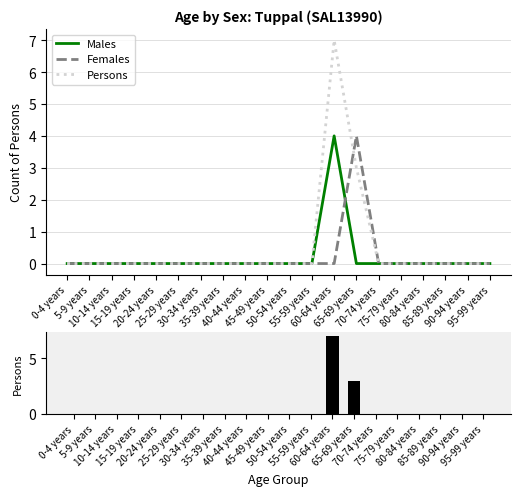

Count the number of categories in the chart.

20